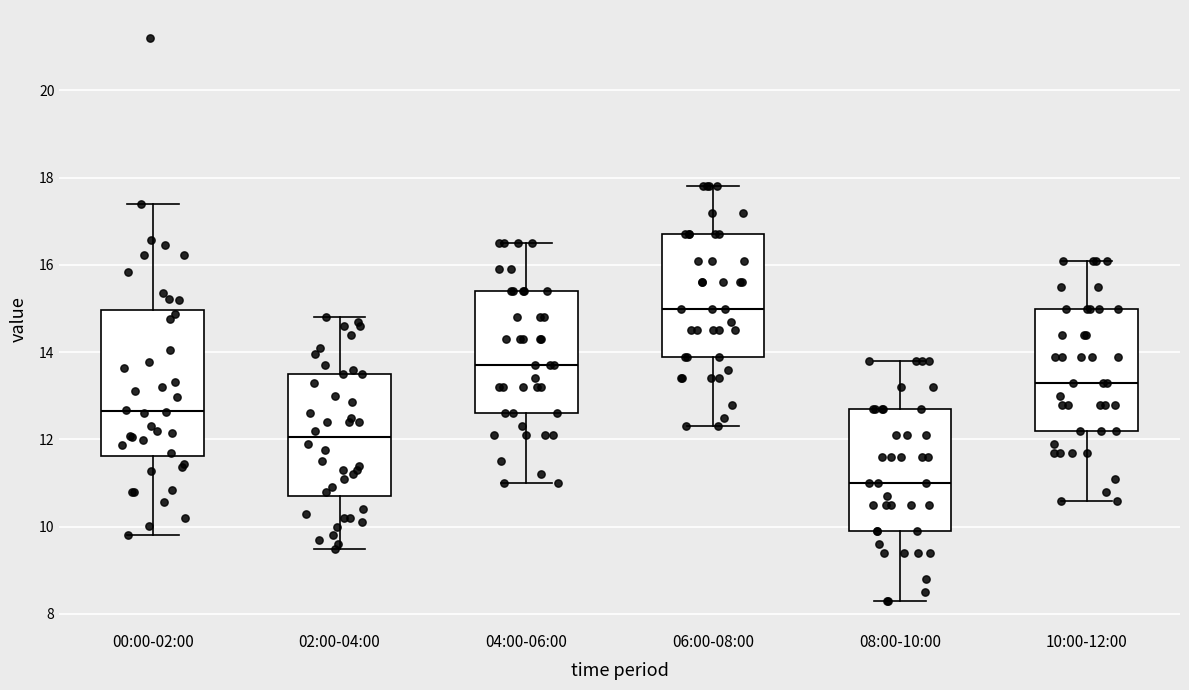

Where is the lower edge of the box for 02:00-04:00 on the y-axis? The values are not printed on the chart, so give them approximately, as read against the axis.

10.8